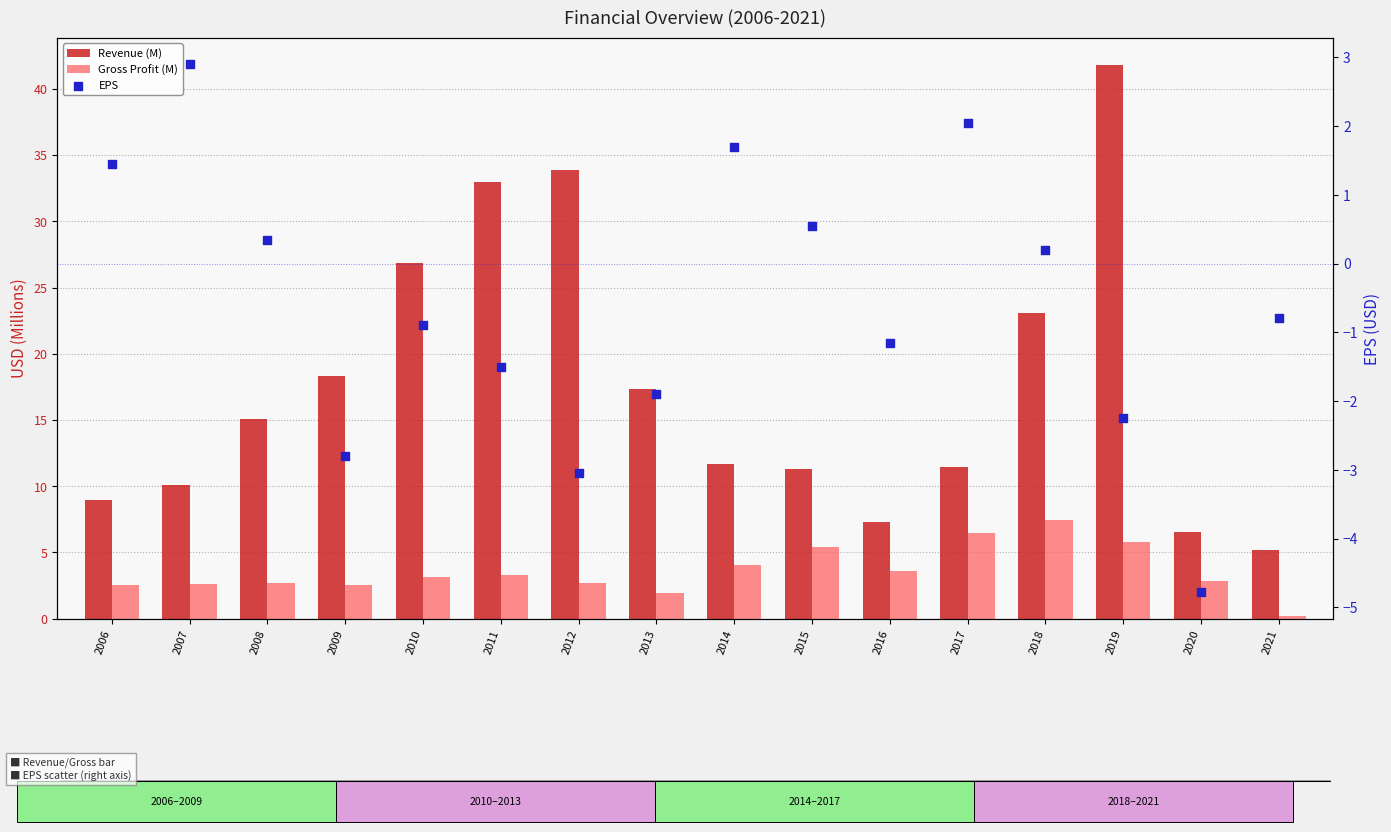

Is the value of EPS at 2020 greater than the value of Revenue (M) at 2014?

No